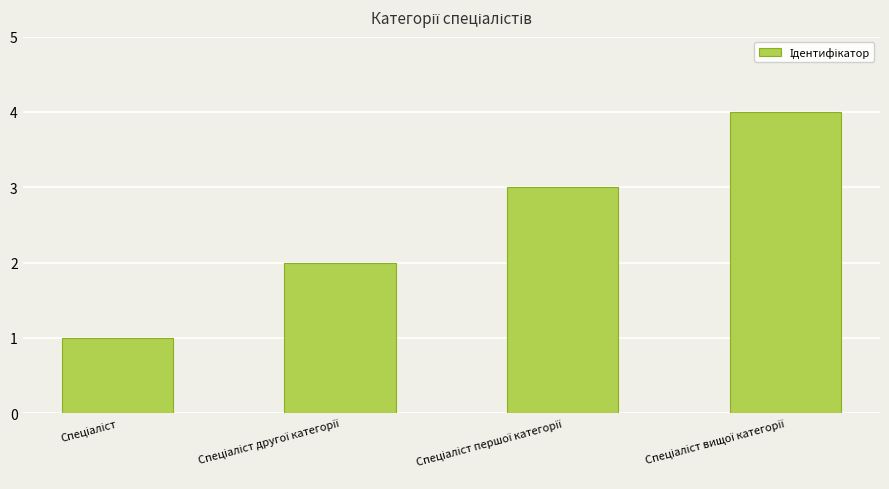

What is the greatest value displayed?

4